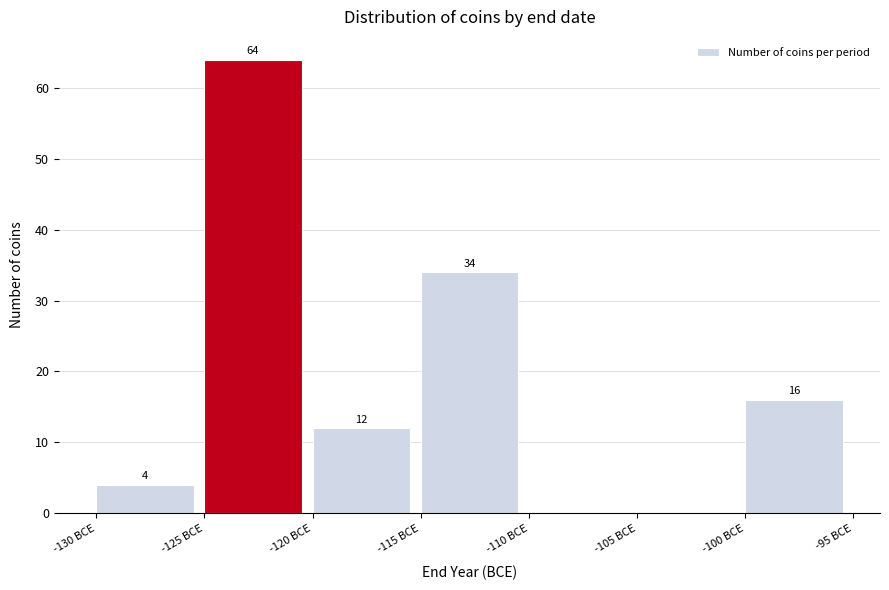

Over which range of the x-axis is the bar tallest?

-125 to -120